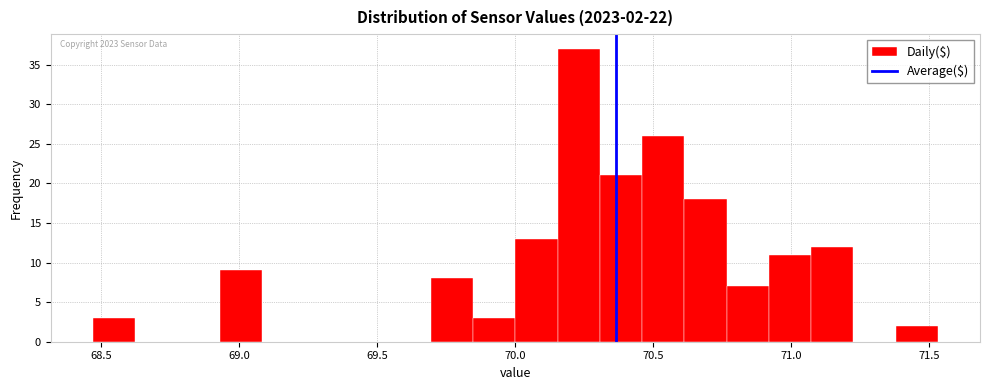

Read against the x-axis, roughly where is the centre of the tallest bar?

70.25